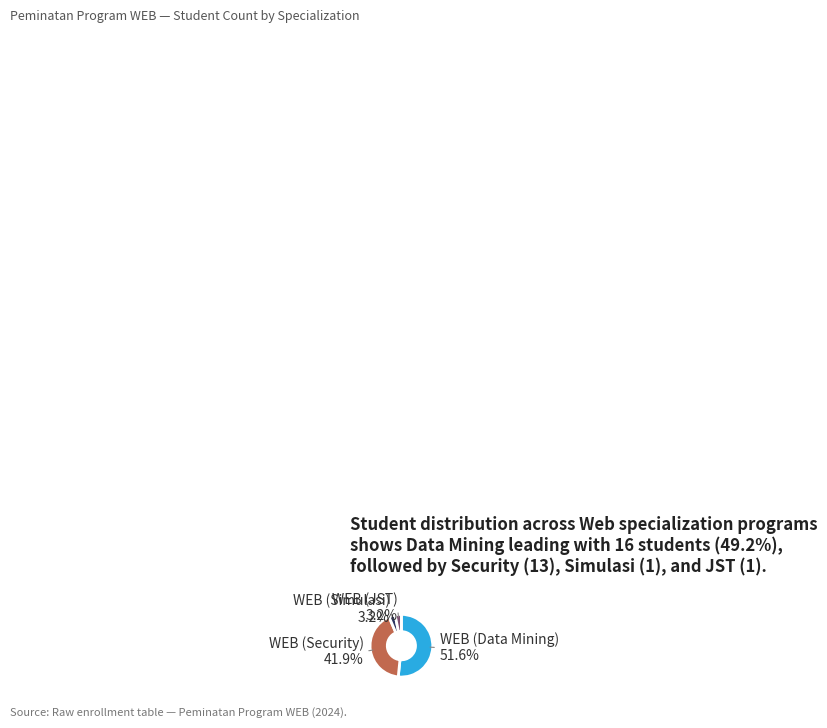

Is there any slice that represents more than half of the pie?

Yes